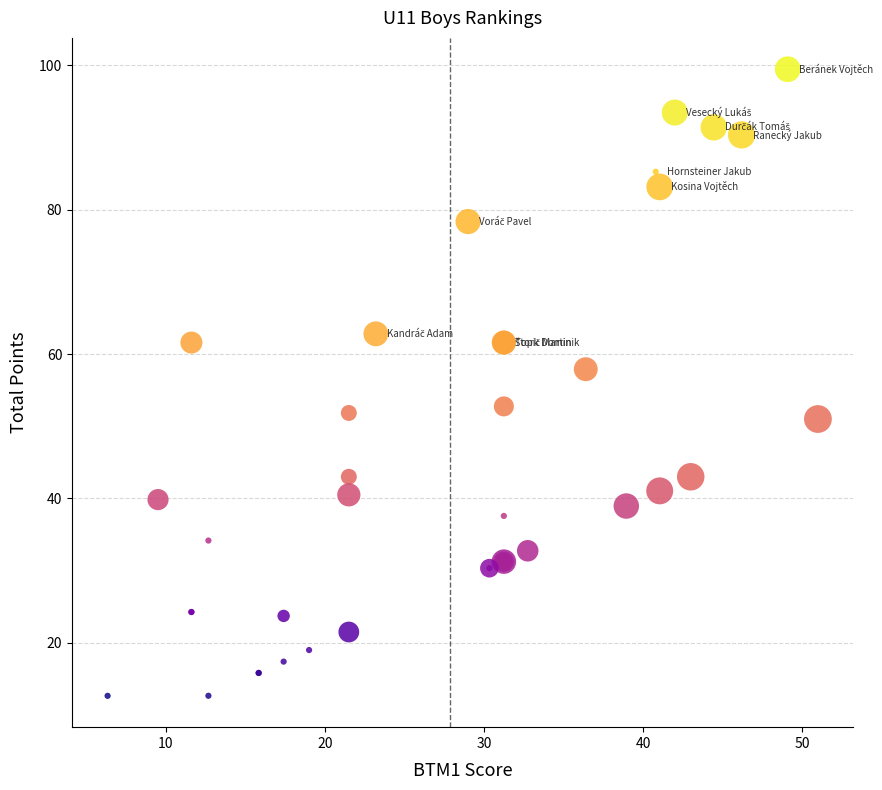

What Y value in the scatter plot is closest to 56?

57.9